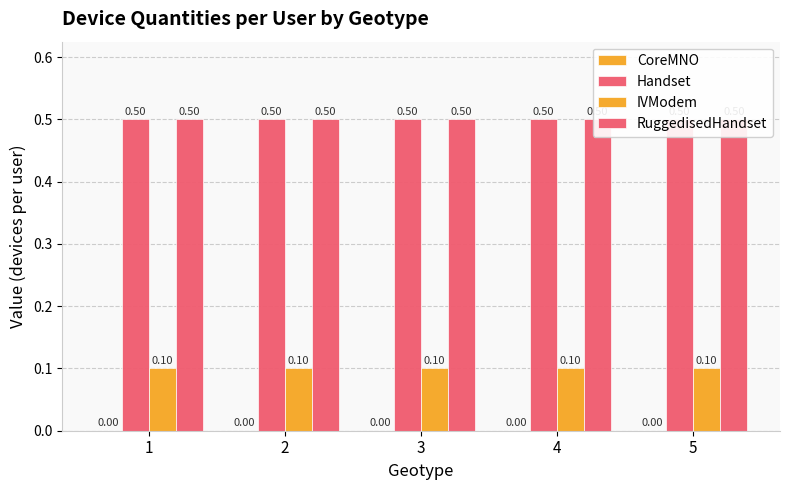

What is the average value of the RuggedisedHandset series?

0.5